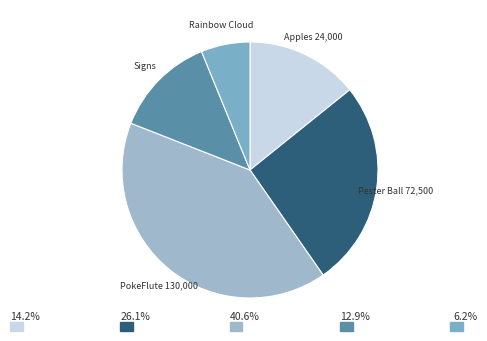

Count the number of slices in the pie.

5